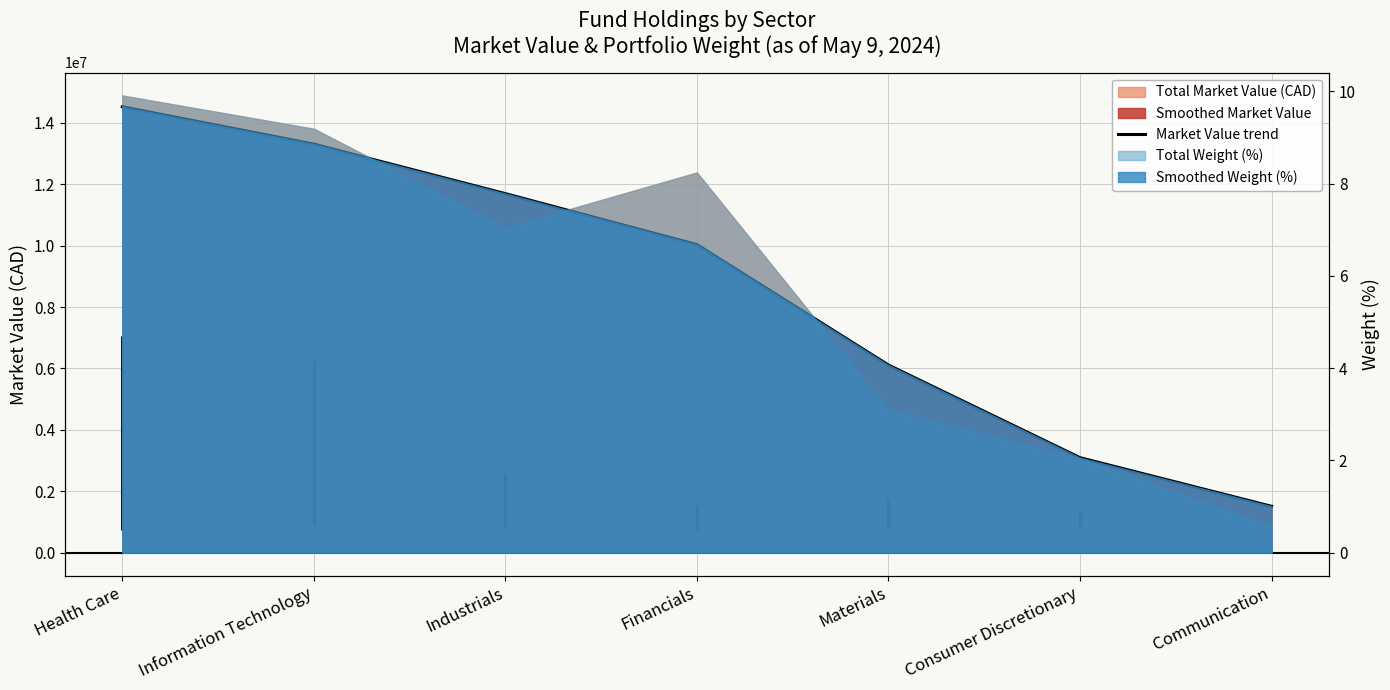

Does the chart have visible grid lines?

Yes